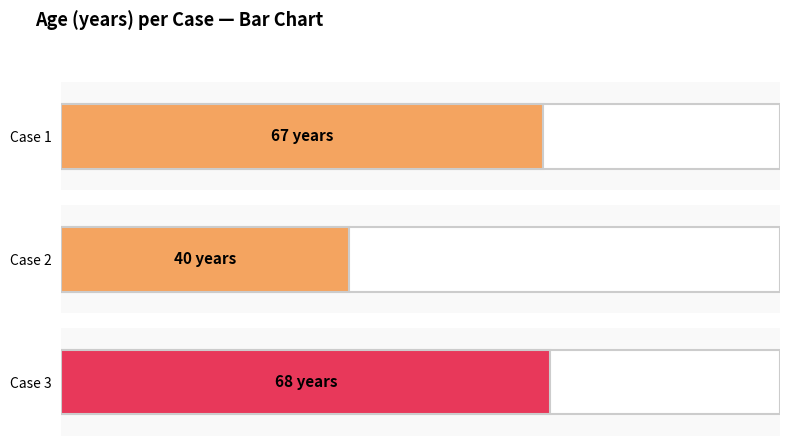

What is the value of the 1st bar from the left?

67